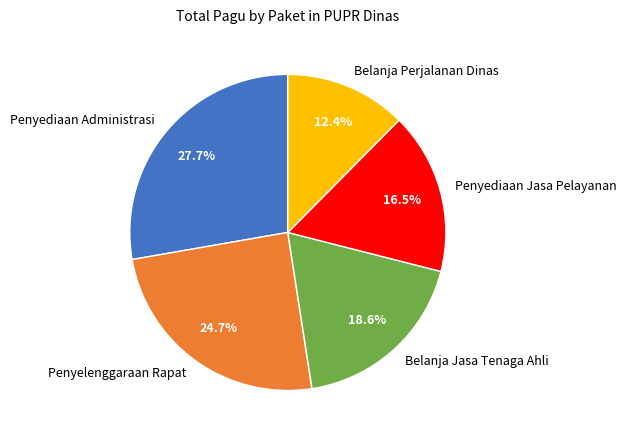

What percentage is NOT represented by Belanja Jasa Tenaga Ahli?

81.4%